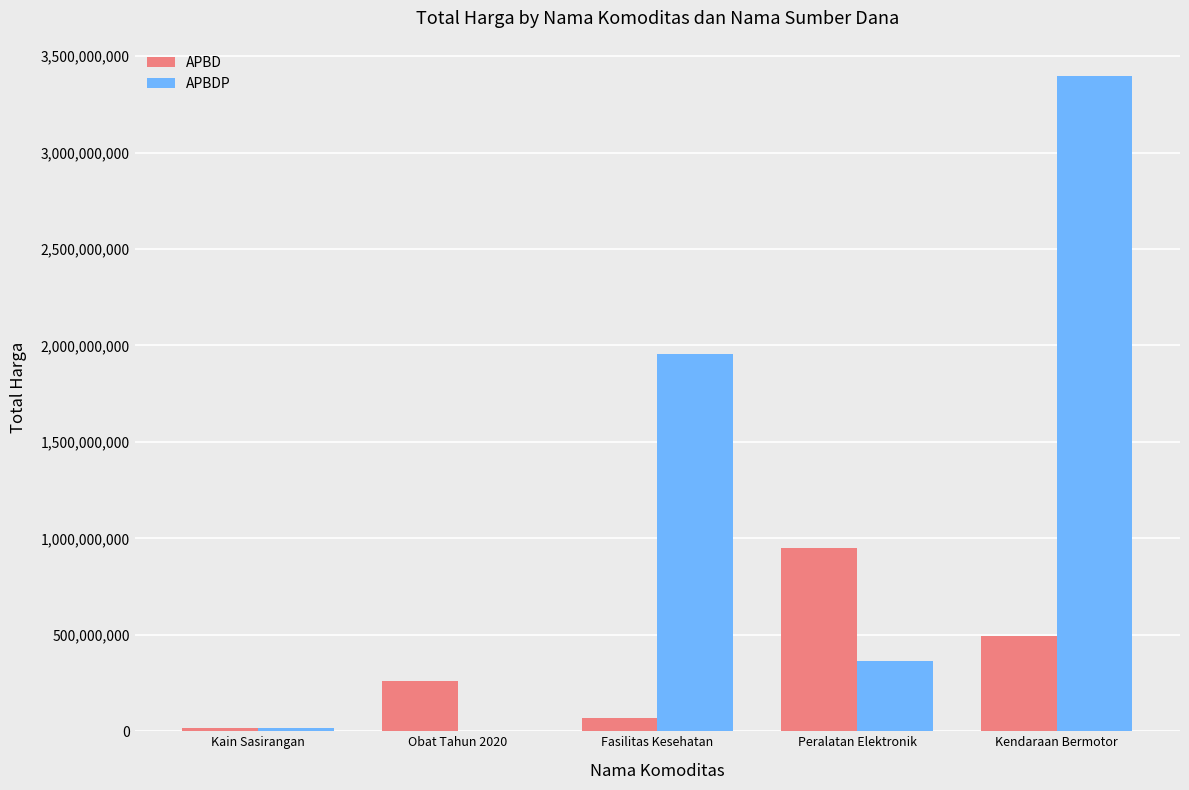

What is the average value of the APBDP series?

1146078168